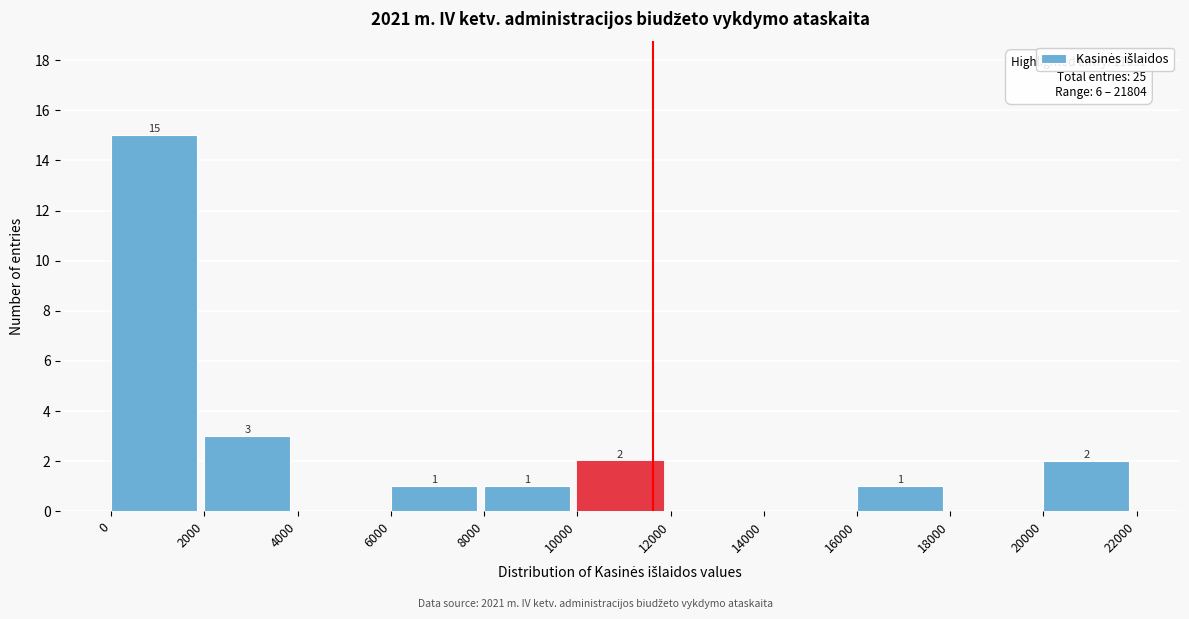

Which range on the x-axis has the tallest bar?

0 to 2000